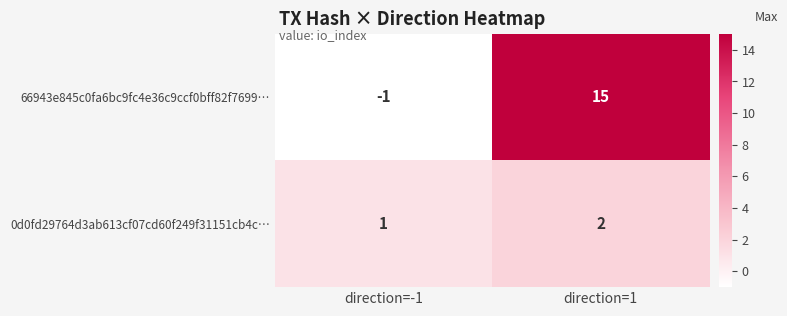

List the series in order of their overall mean, highest first.

66943e845c0fa6bc9fc4e36c9ccf0bff82f7699…, 0d0fd29764d3ab613cf07cd60f249f31151cb4c…